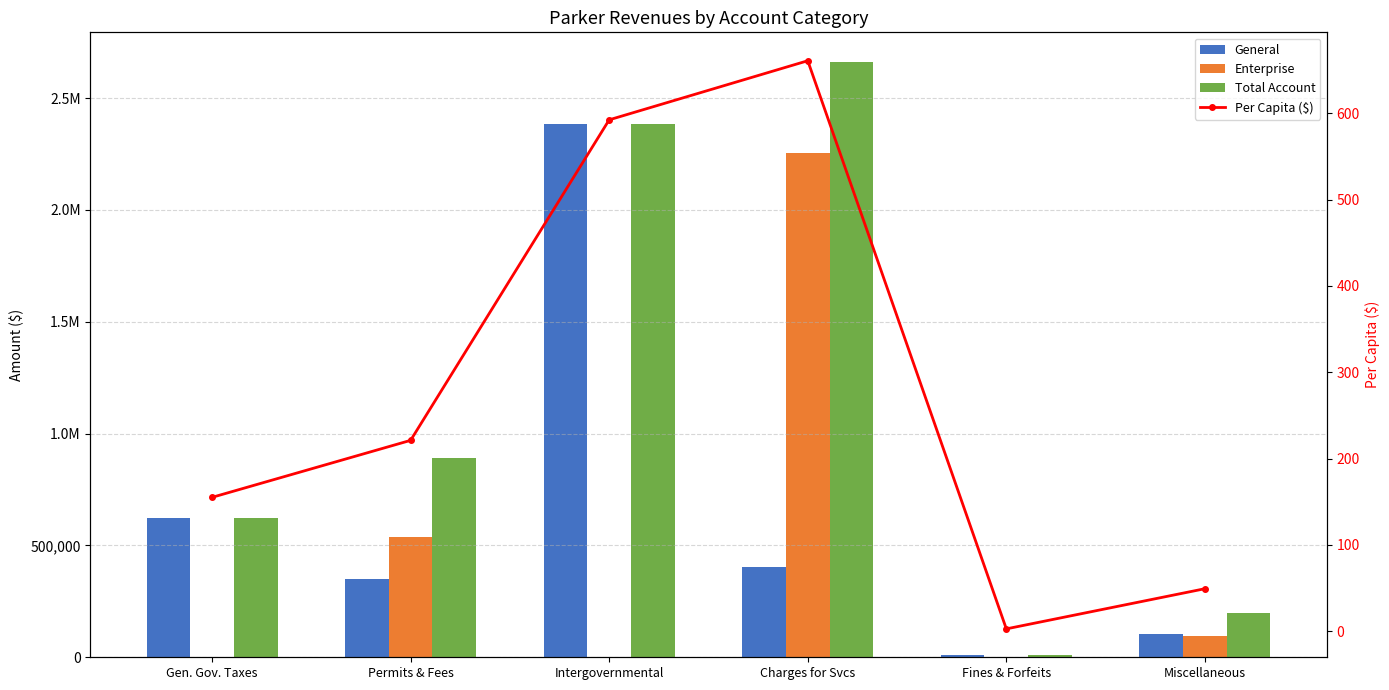

How many data points in General are above 405070?

2